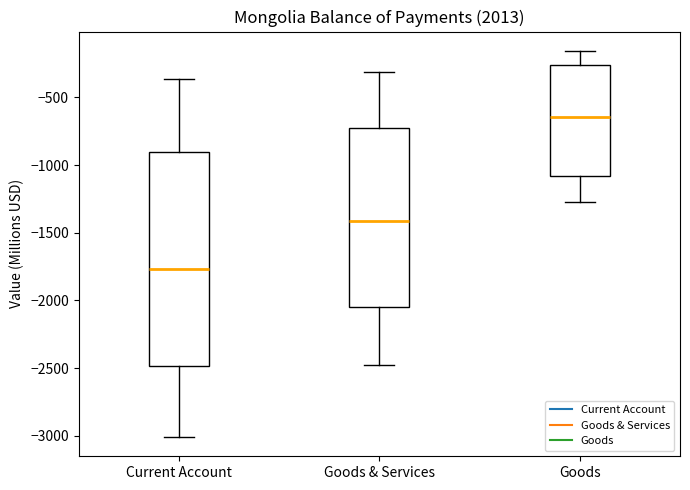

Reading left to right, transcribe this box plot: for each box, give where its median line is, the range the box spans, and where its two whiskers end, as read against the y-axis. The values are not printed on the chart, so give them approximately, as read against the axis.

Current Account: median -1750, box -2500 to -900, whiskers -3000 to -350
Goods & Services: median -1400, box -2050 to -750, whiskers -2500 to -300
Goods: median -650, box -1100 to -250, whiskers -1300 to -150